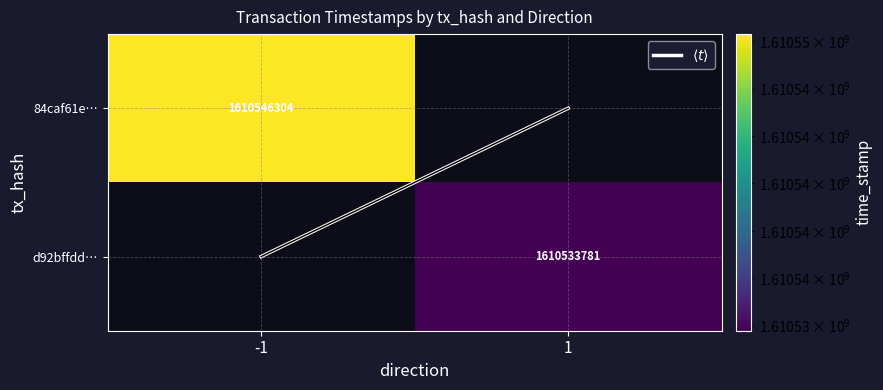

The $\langle t \rangle$ series shows 0.0 at 1. True or false?

True